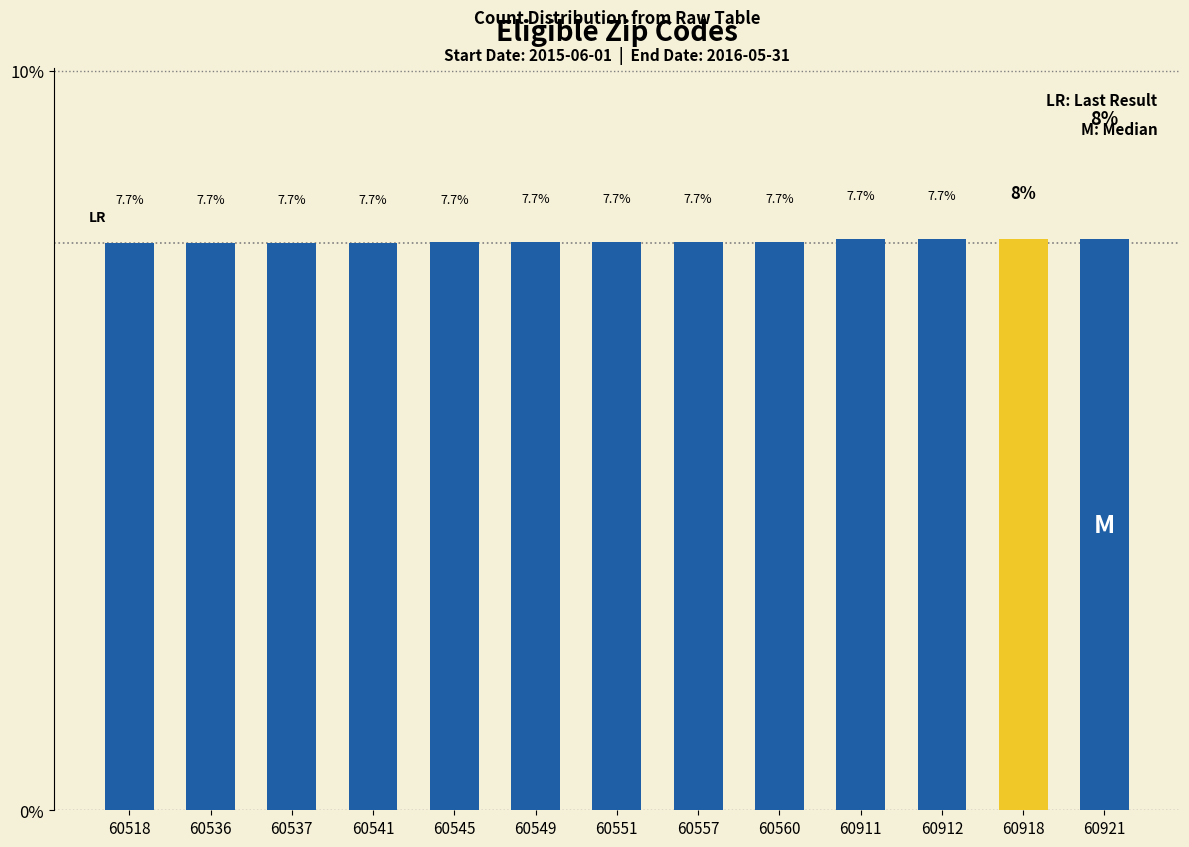

True or false: the data shows 10.6 at 60537.

False